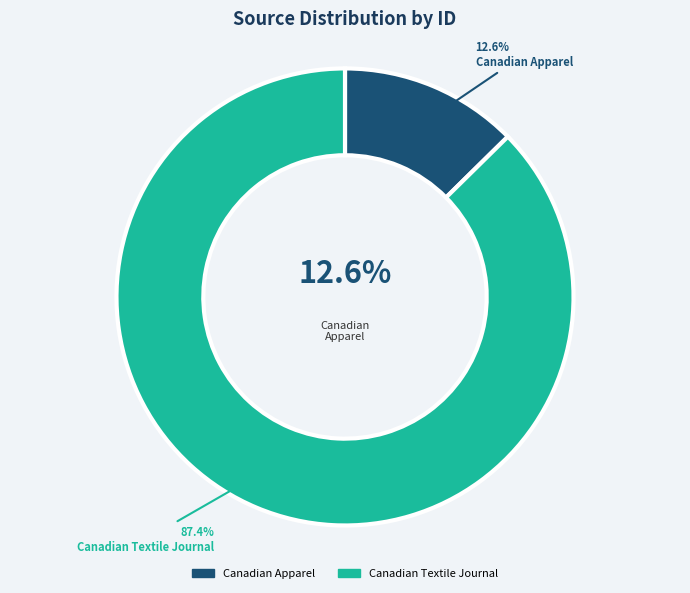

What portion of the pie excludes Canadian Textile Journal?

12.6%